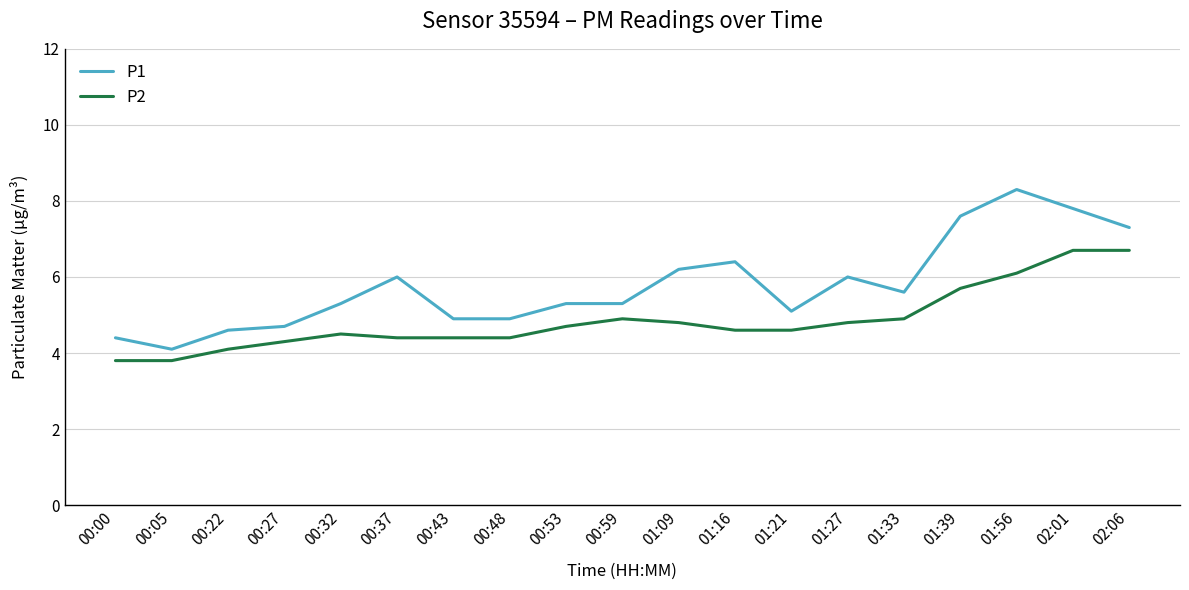

How many values in the P2 series exceed 4?

17